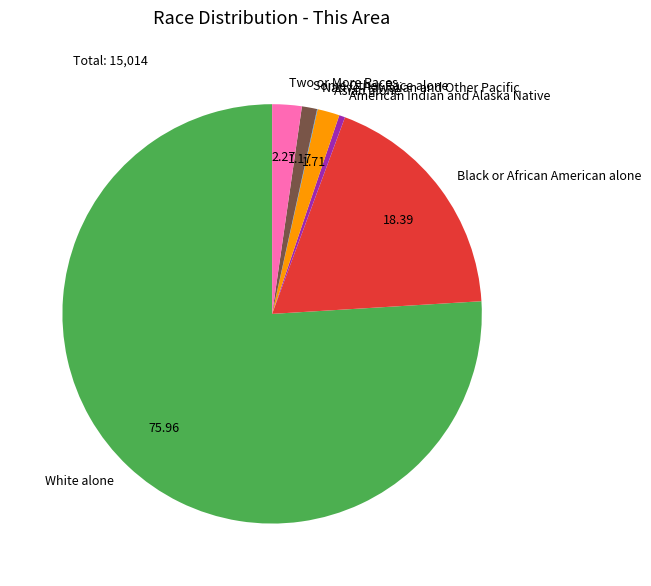

Does White alone represent more than half of the total?

Yes